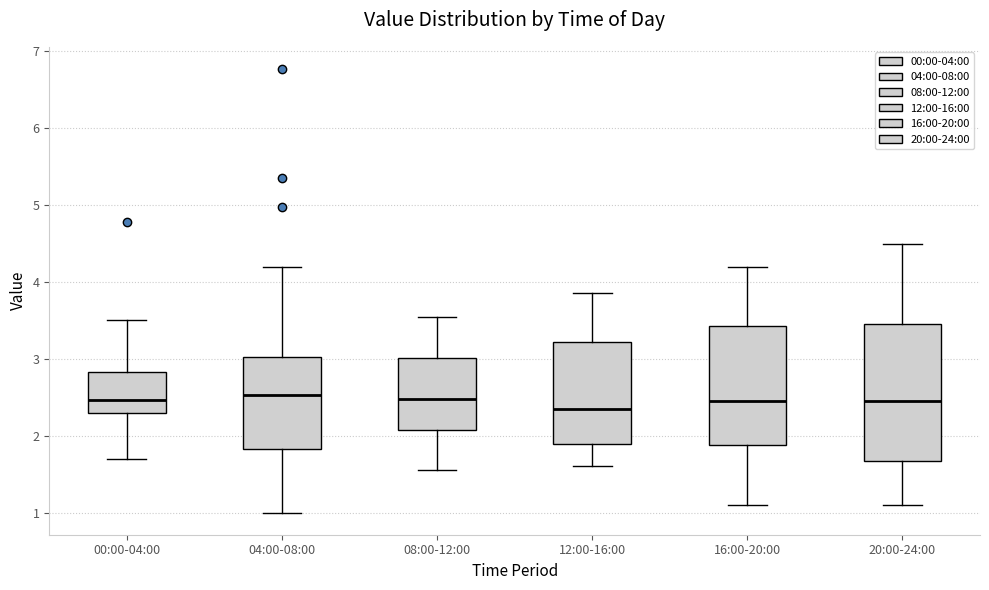

Where does the median line of the box for 16:00-20:00 sit on the y-axis? The values are not printed on the chart, so give them approximately, as read against the axis.

2.5